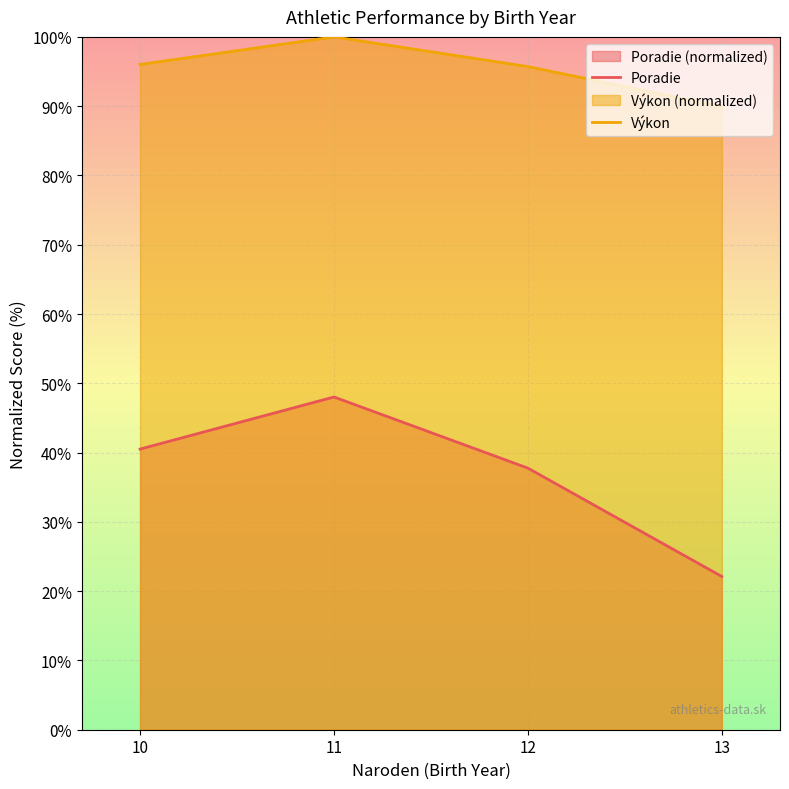

At which label is Poradie closest to 35?

12